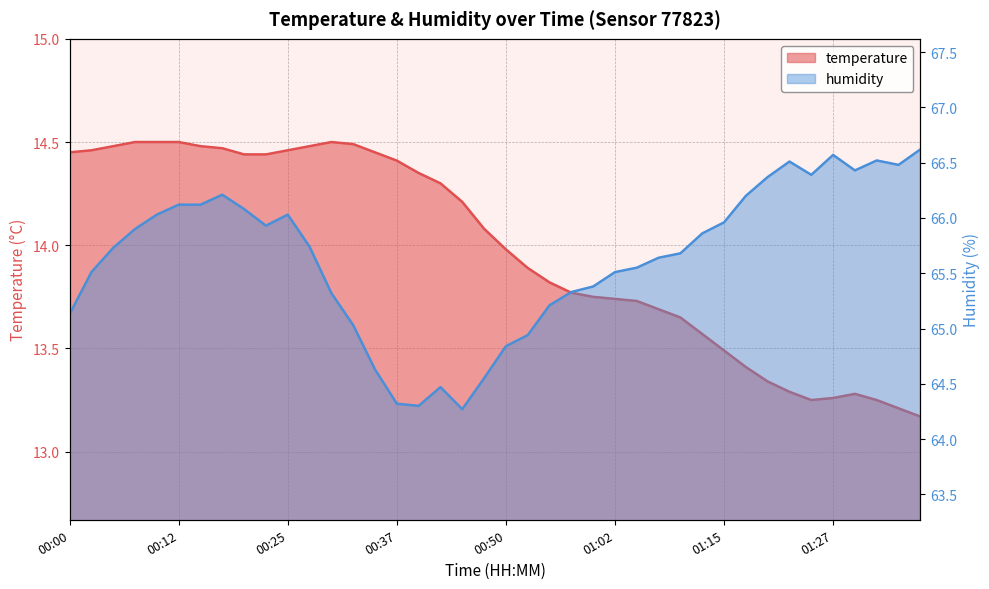

Does the chart display data point markers on the line(s)?

No